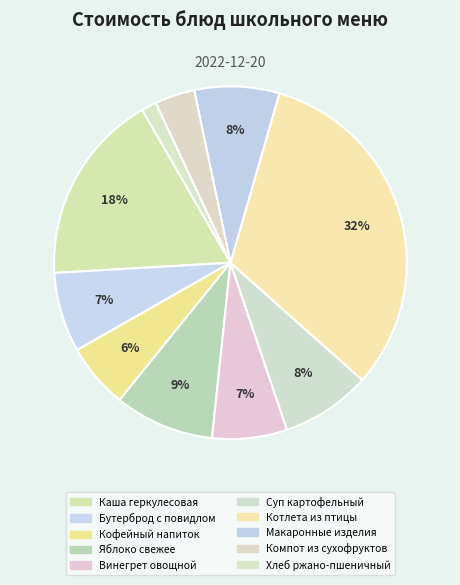

Count the number of slices in the pie.

10